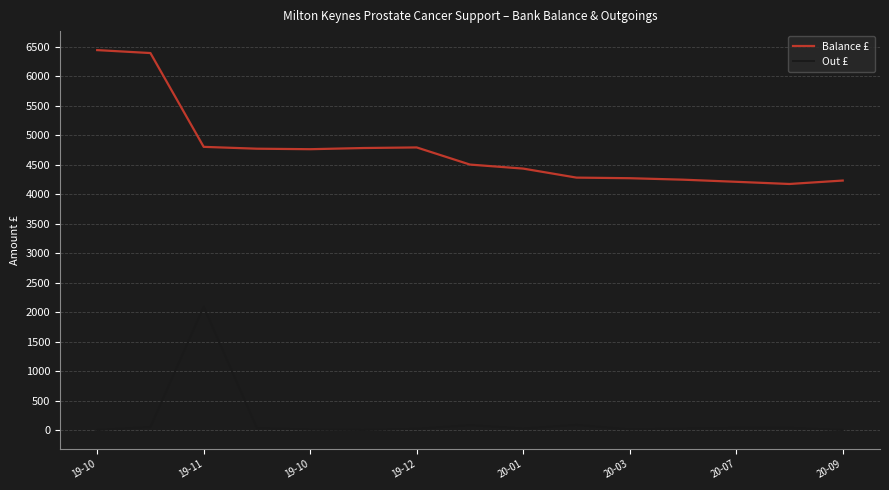

Does the chart have visible grid lines?

Yes